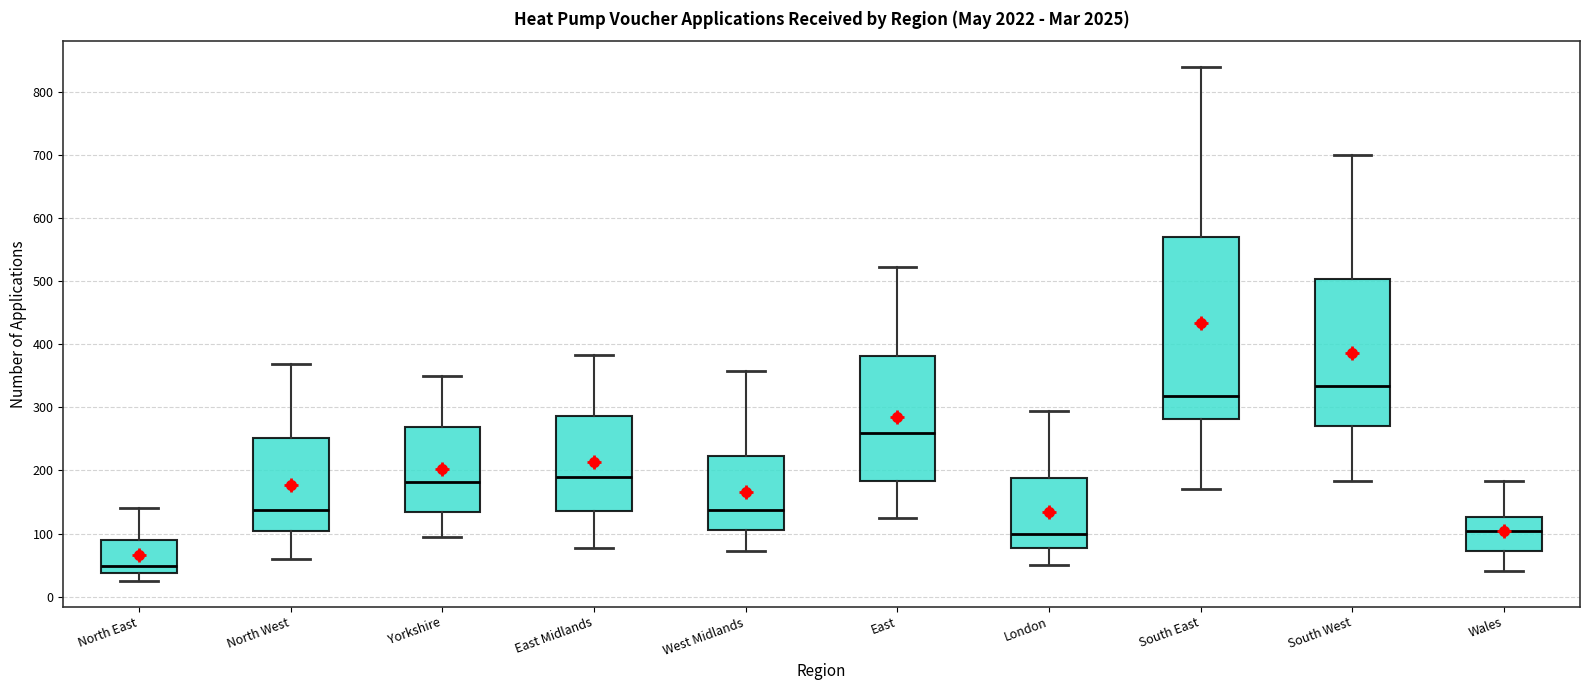

Reading left to right, read every box against the y-axis: the position of its median line, the range the box covers, and the ends of its whiskers. The values are not printed on the chart, so give them approximately, as read against the axis.

North East: median 50, box 40 to 90, whiskers 30 to 140
North West: median 140, box 100 to 250, whiskers 60 to 370
Yorkshire: median 180, box 130 to 270, whiskers 90 to 350
East Midlands: median 190, box 140 to 290, whiskers 80 to 380
West Midlands: median 140, box 110 to 220, whiskers 70 to 360
East: median 260, box 180 to 380, whiskers 130 to 520
London: median 100, box 80 to 190, whiskers 50 to 290
South East: median 320, box 280 to 570, whiskers 170 to 840
South West: median 330, box 270 to 500, whiskers 180 to 700
Wales: median 100, box 70 to 130, whiskers 40 to 180